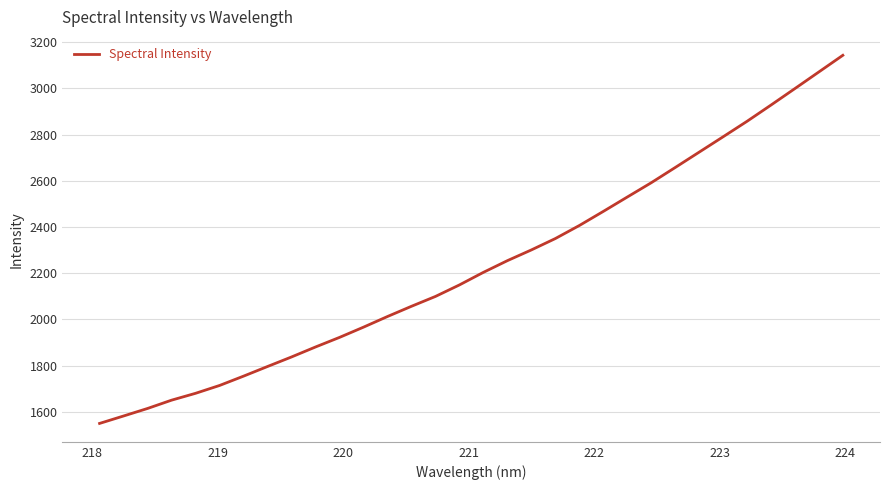

Reading left to right, list all the values displayed in this chart.

1550.1	1582.3	1614.9	1650.8	1680.5	1714.4	1754.8	1796.6	1837.9	1881.1	1922.5	1966.9	2012.9	2057.2	2099.8	2149.7	2204.1	2254.7	2301.1	2350.3	2406.7	2467.8	2530.0	2591.8	2657.7	2724.2	2790.8	2857.9	2928.2	2999.6	3071.6	3143.5